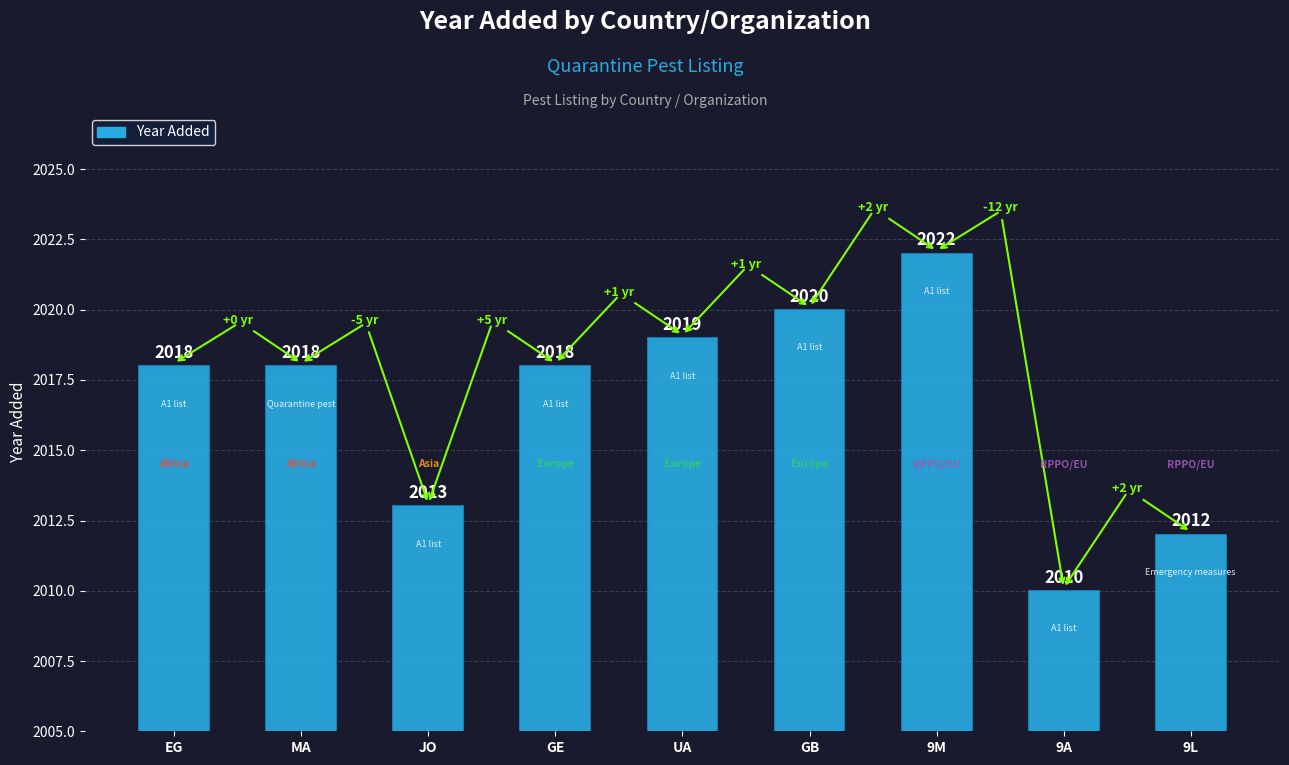

What is the sum of all values?

18150